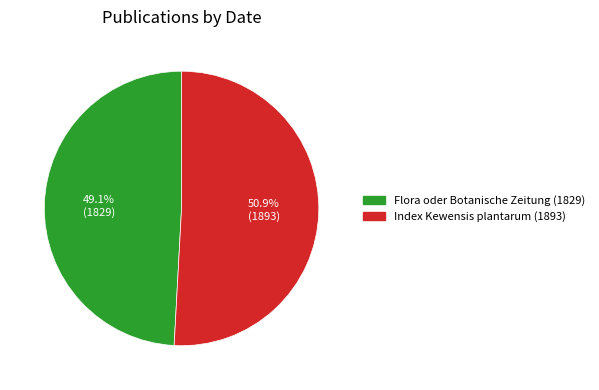

Between Index Kewensis plantarum (1893) and Flora oder Botanische Zeitung (1829), which is larger?

Index Kewensis plantarum (1893)